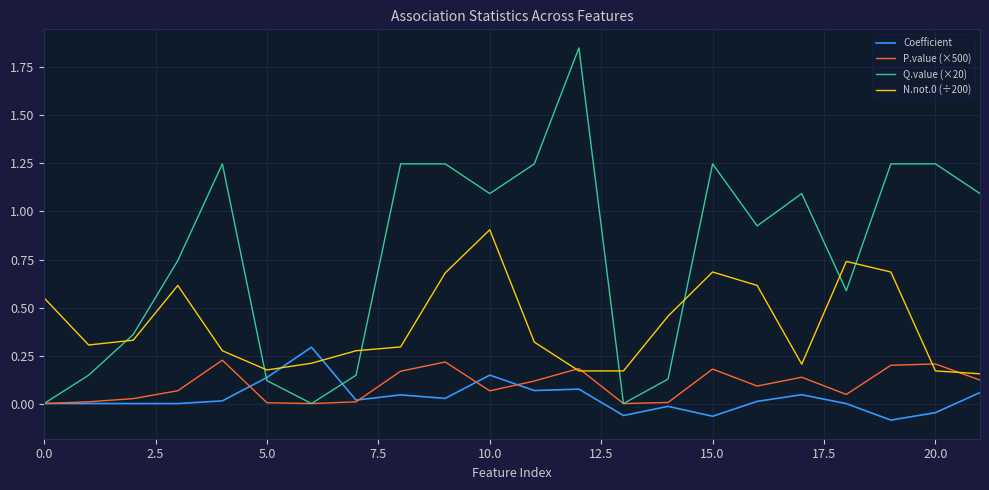

Does the chart have visible grid lines?

Yes